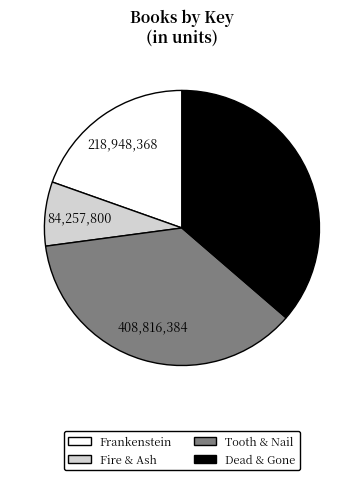

Is the sum of Frankenstein and Fire & Ash greater than half?

No